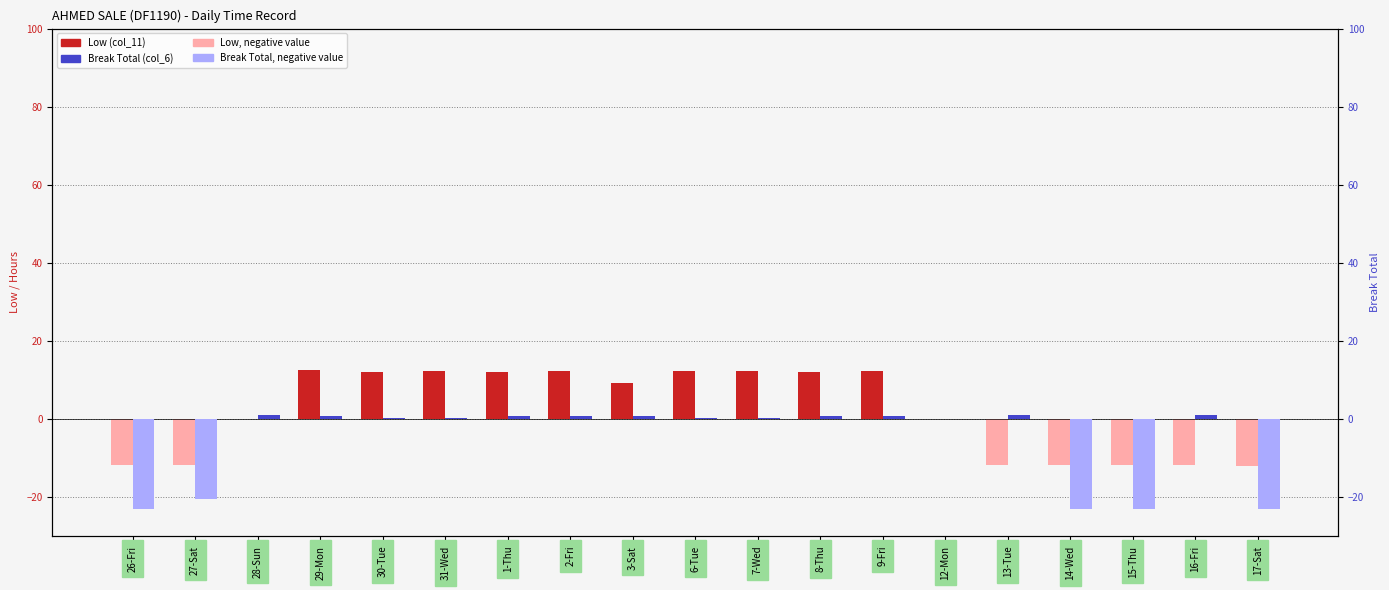

At how many categories does at least one series exceed 2?

10